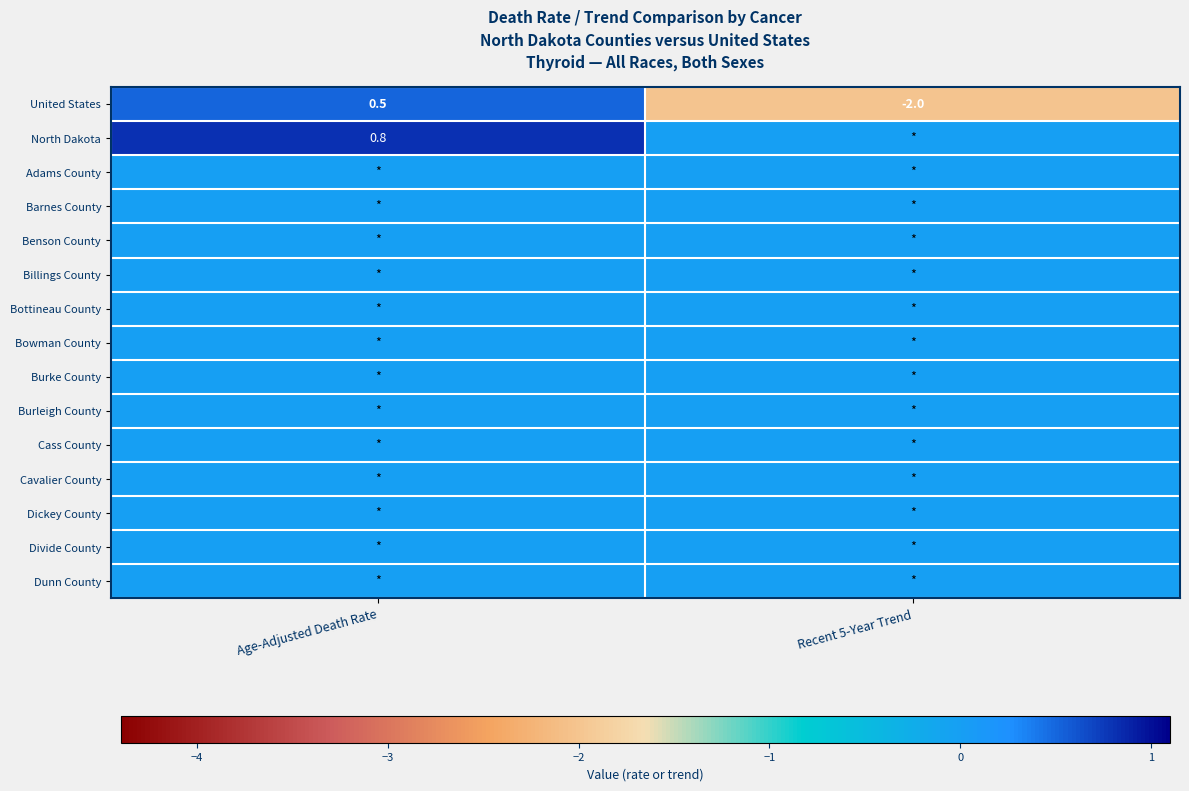

Count the number of categories in the chart.

2